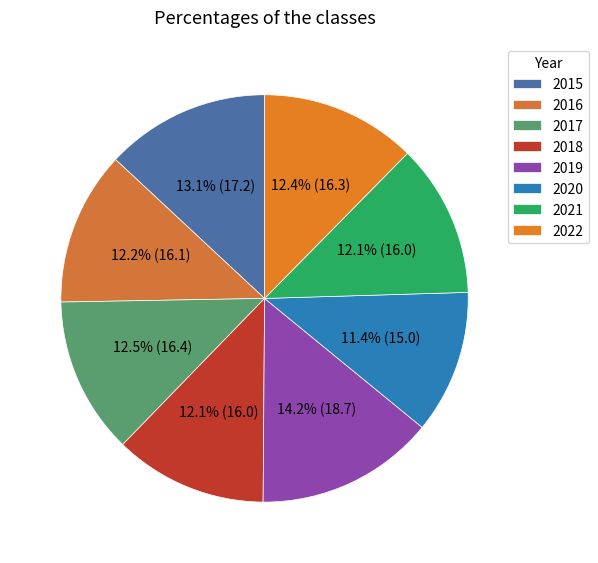

What percentage is the 2018 slice, to the nearest percent?

12%